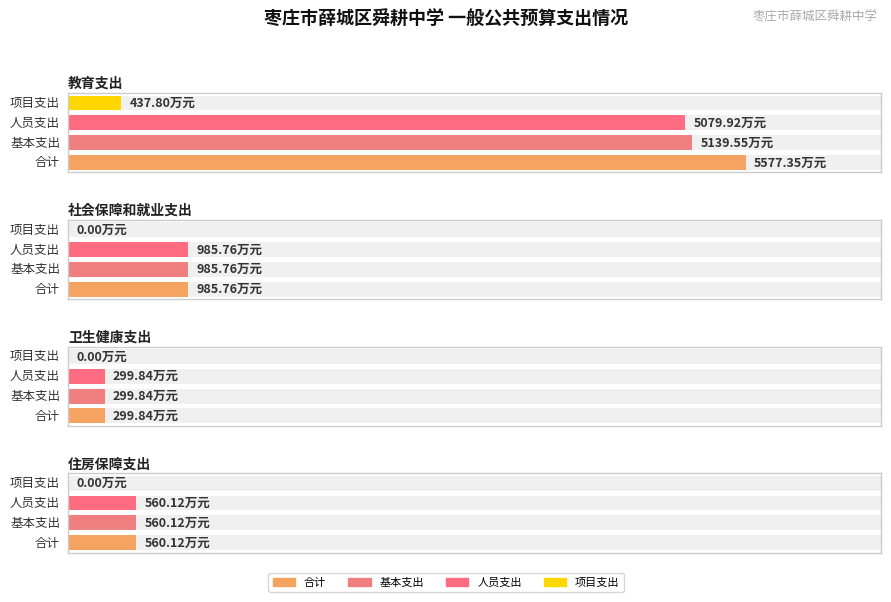

Reading right to left, what are all the values shown in this chart?

合计: 560.1	299.8	985.8	5577.4
基本支出: 560.1	299.8	985.8	5139.6
人员支出: 560.1	299.8	985.8	5079.9
项目支出: 0.0	0.0	0.0	437.8